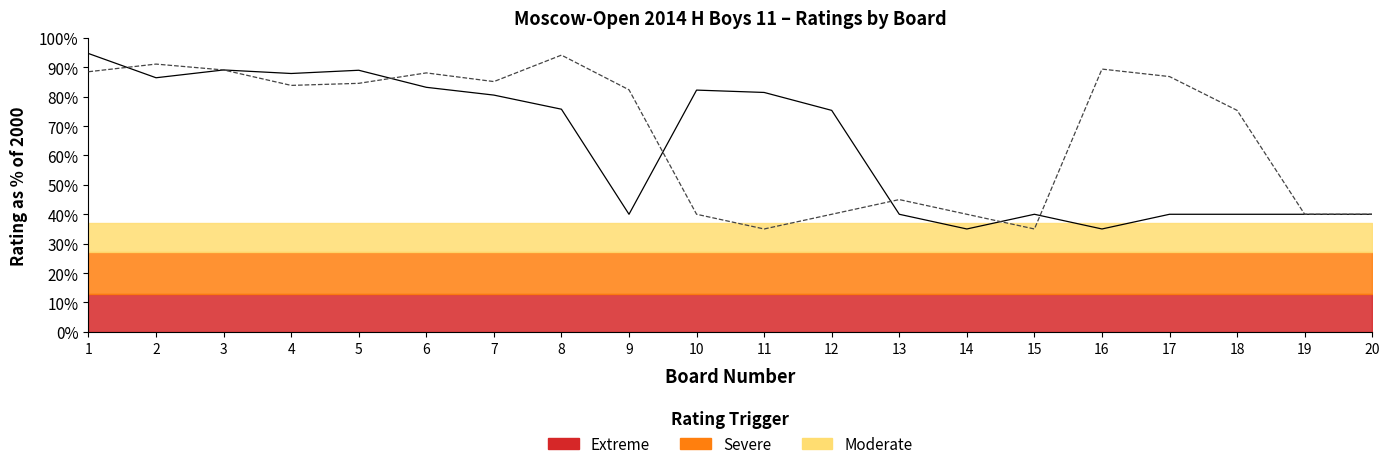

What is the difference between the maximum and minimum values in the Player Rating series?

59.7